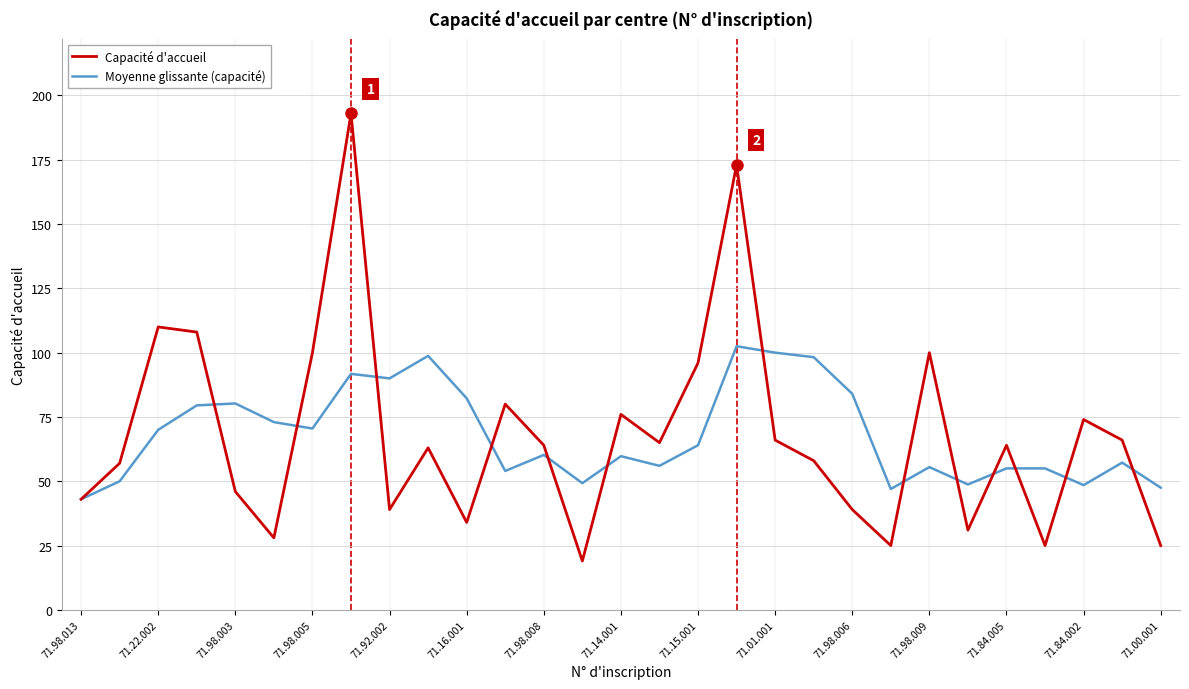

How many lines are shown in the chart?

2